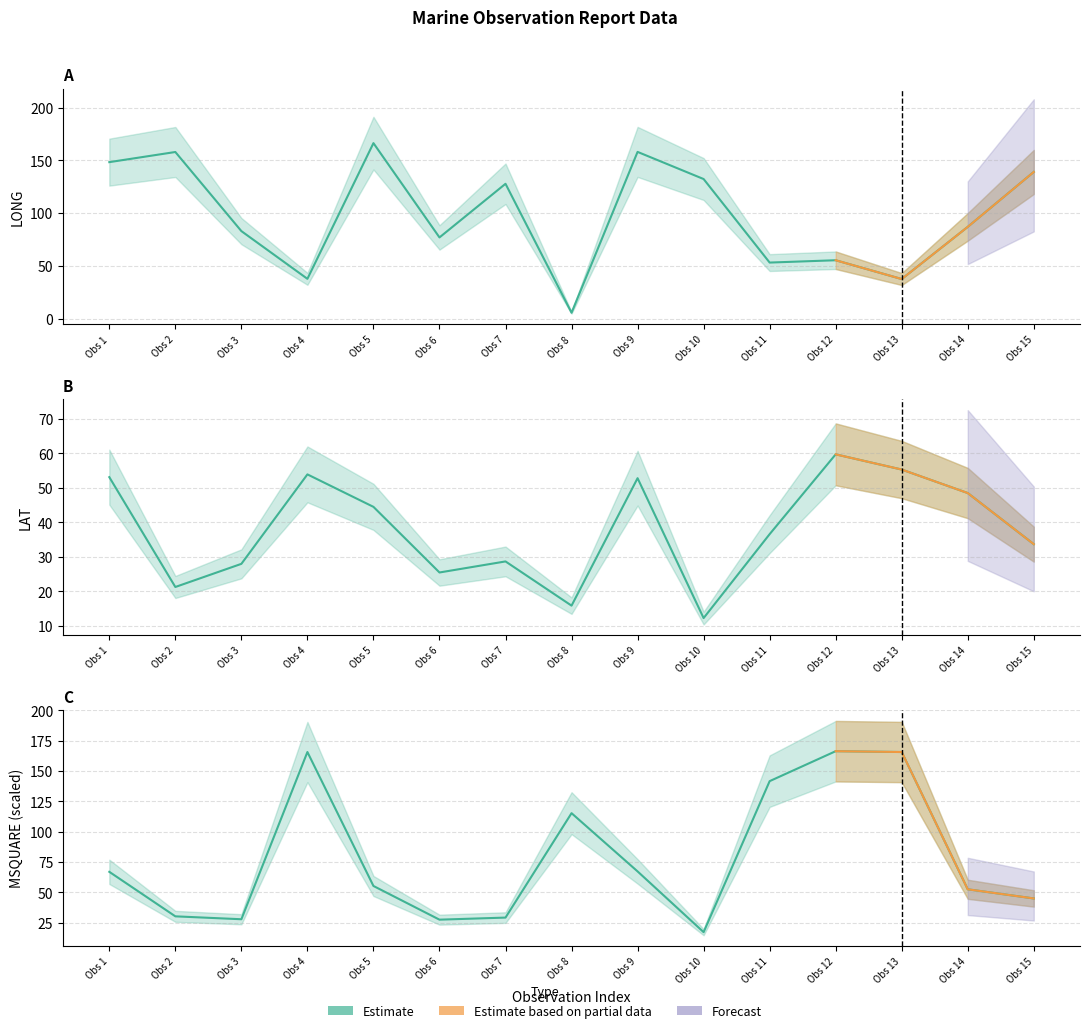

What is the difference between the maximum and second lowest values in the LONG series?

128.7